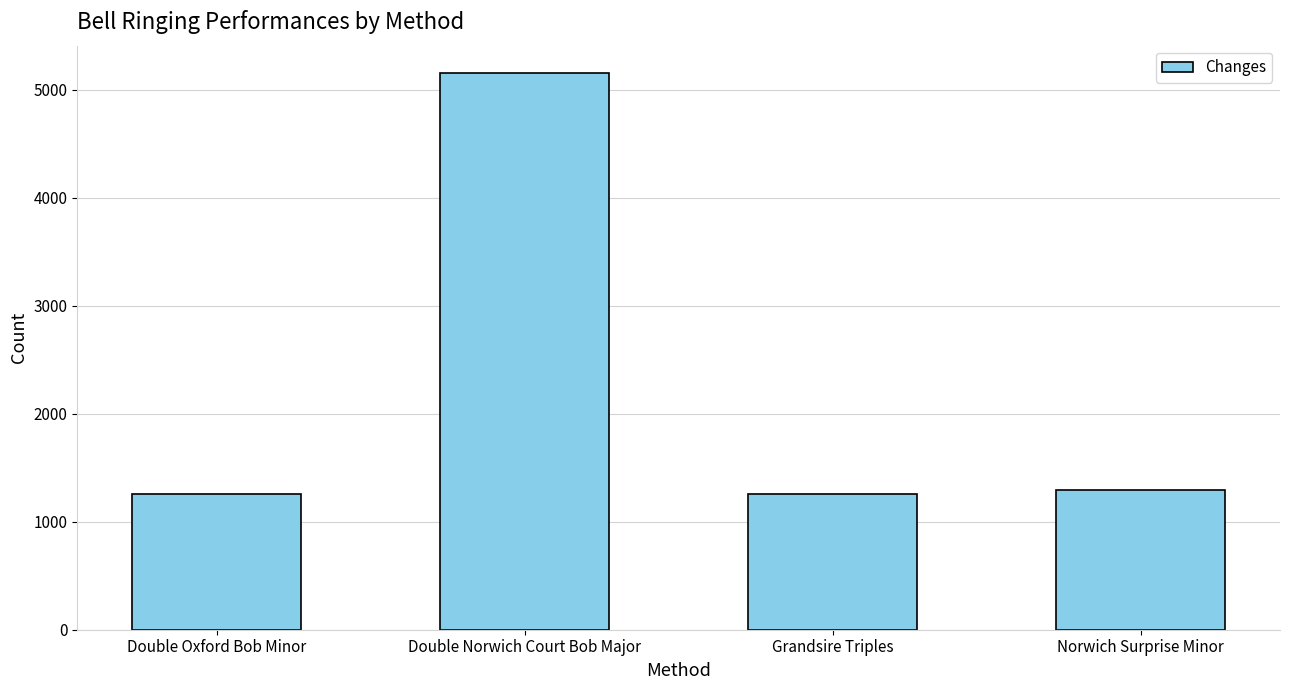

What is the ratio of the value at Double Norwich Court Bob Major to the value at Double Oxford Bob Minor?

4.1